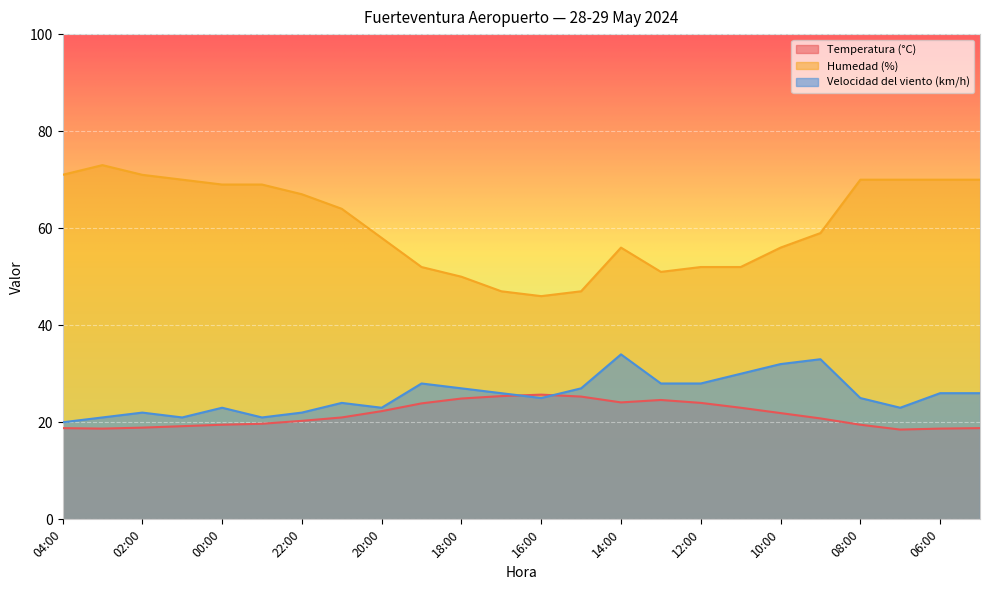

Which series has the largest total across all categories?

Humedad (%)